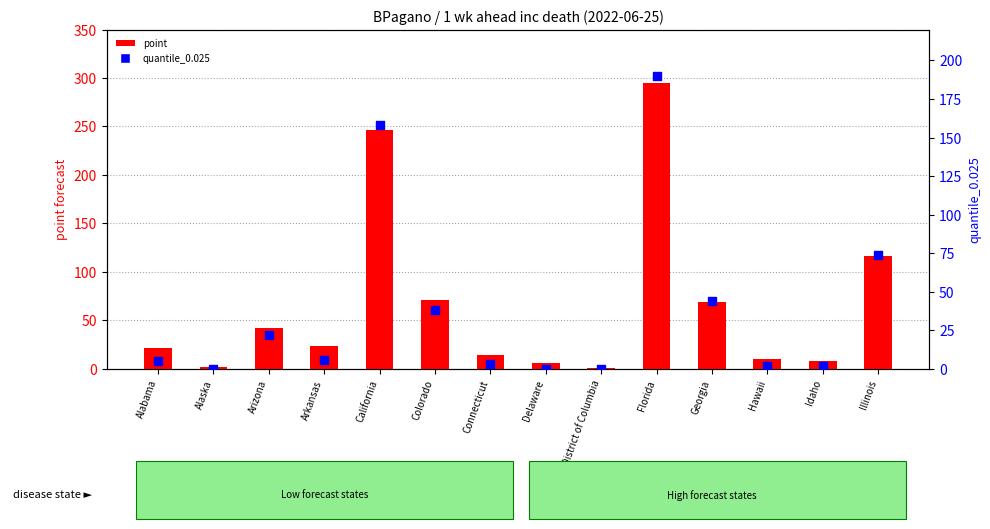

Which series contains the highest Y value?

point